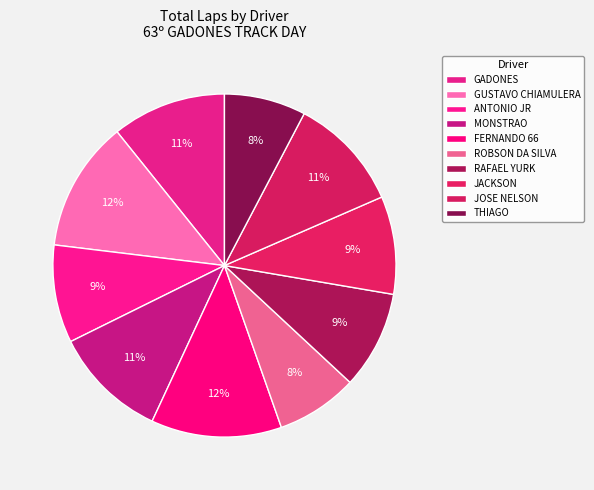

How many segments does this pie chart have?

10